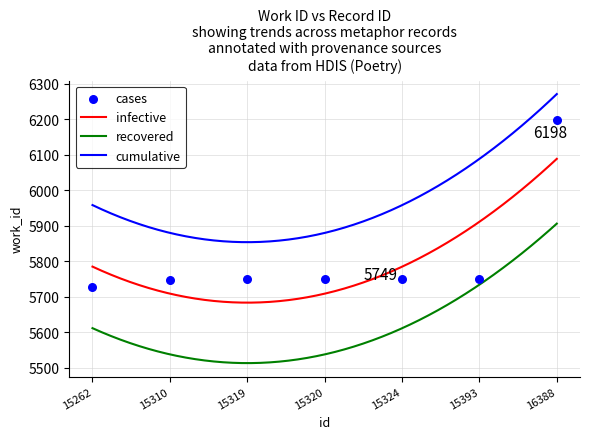

Approximately how many times larger is the value at 15310 compared to 15324?

1.0